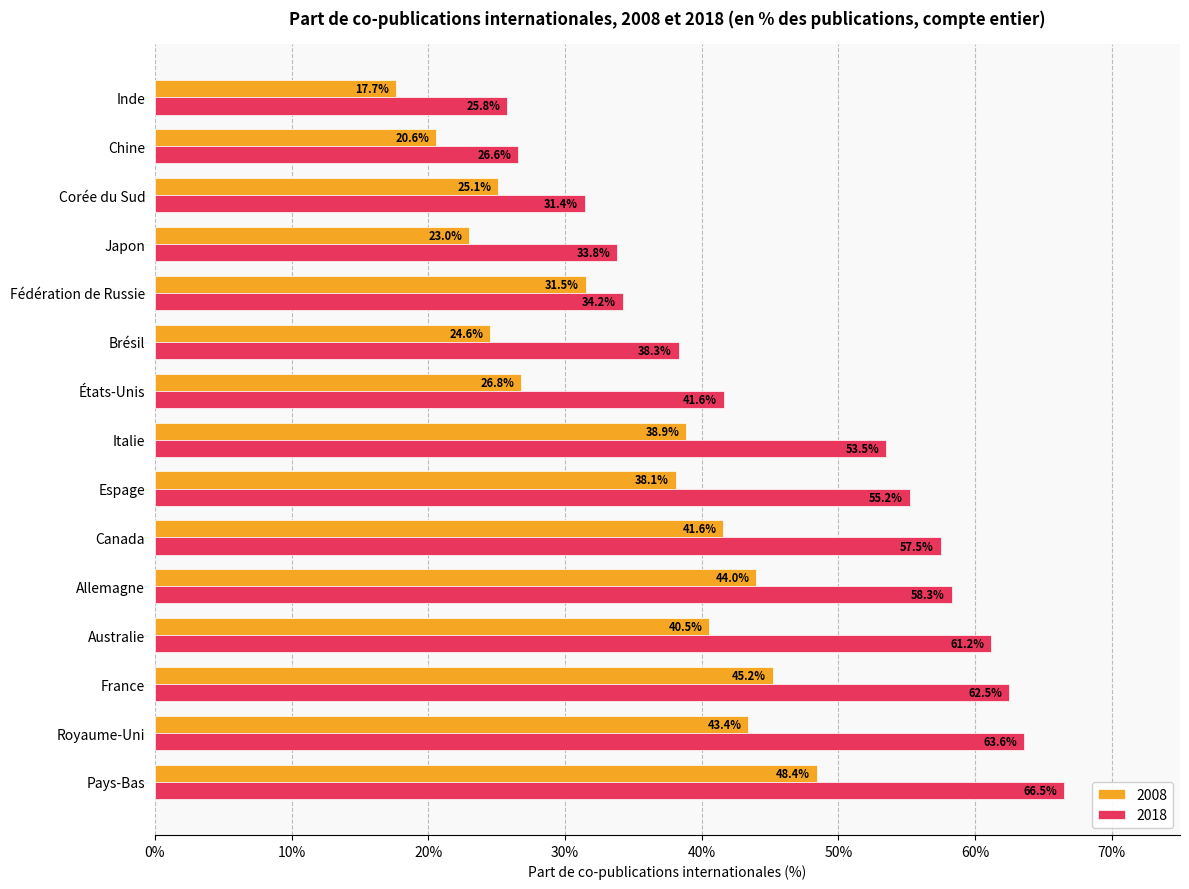

At which category does the chart reach its peak across all series?

Pays-Bas